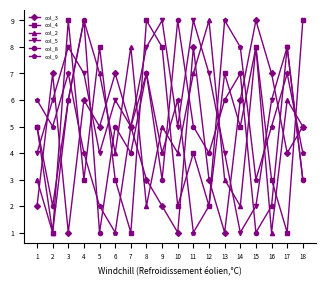

What is the minimum value shown in the chart?

1